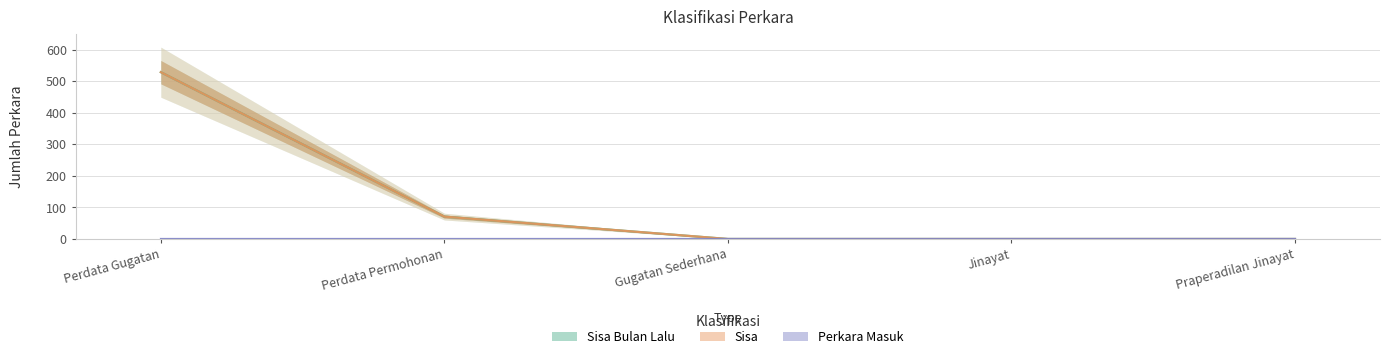

True or false: Sisa has a value of 800 at Perdata Gugatan.

False